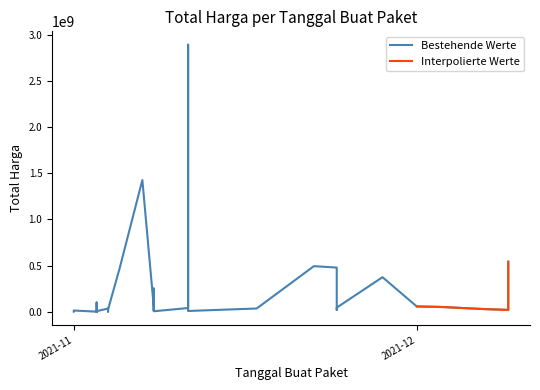

Rank the categories by value from highest to lowest.

2021-11-11, 2021-11-07, 2021-12-09, 2021-11-22, 2021-11-24, 2021-11-05, 2021-11-28, 2021-11-08, 2021-11-03, 2021-12-01, 2021-12-03, 2021-11-08, 2021-11-24, 2021-11-11, 2021-11-17, 2021-11-04, 2021-11-04, 2021-12-07, 2021-11-04, 2021-11-24, 2021-12-09, 2021-11-08, 2021-11-01, 2021-11-08, 2021-11-03, 2021-11-11, 2021-11-03, 2021-11-03, 2021-11-08, 2021-11-03, 2021-11-04, 2021-11-01, 2021-11-03, 2021-11-03, 2021-11-03